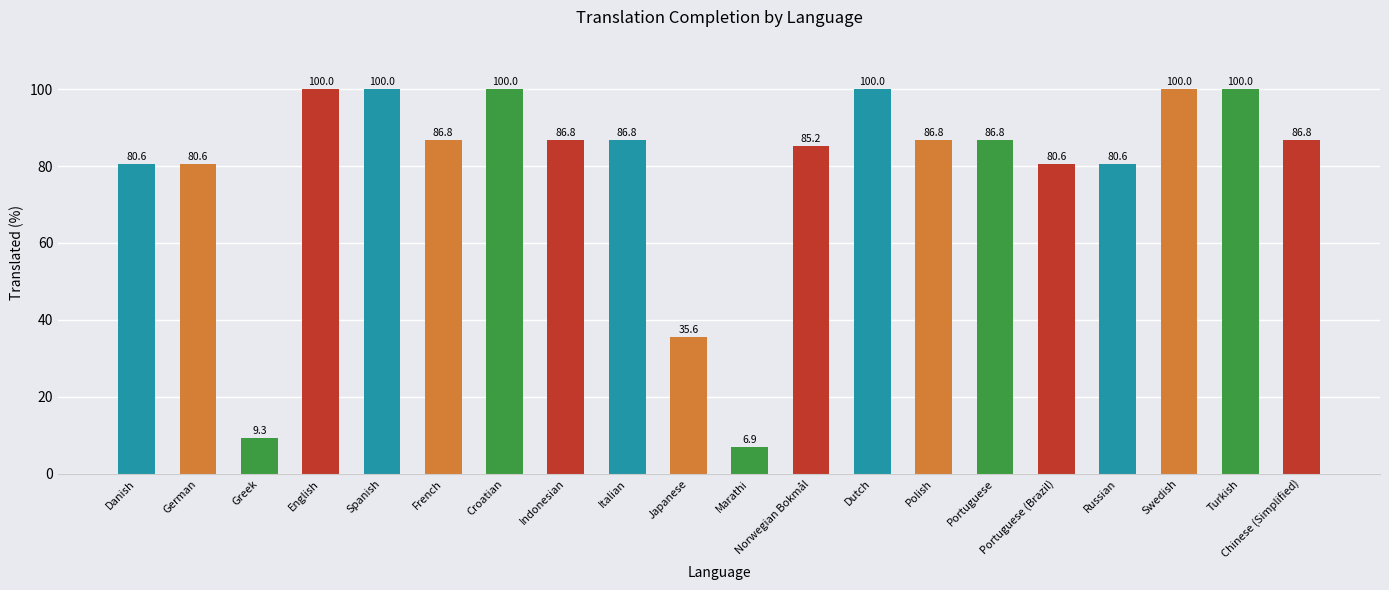

What is the ratio of the value at Russian to the value at Indonesian?

0.9